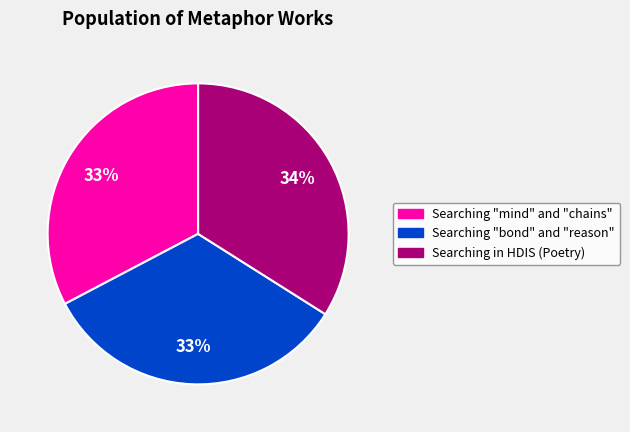

Is there a majority slice in this chart?

No